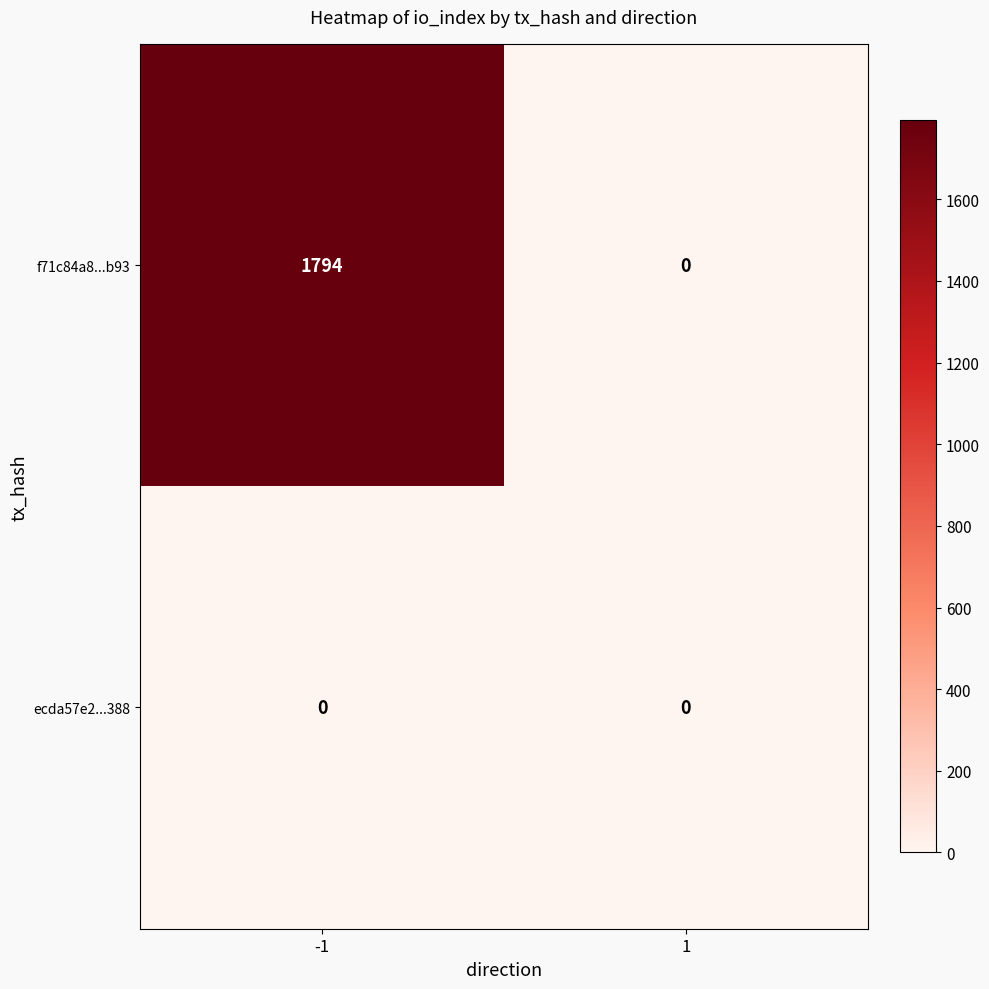

Is it true that f71c84a8...b93 equals 1794 at -1?

True